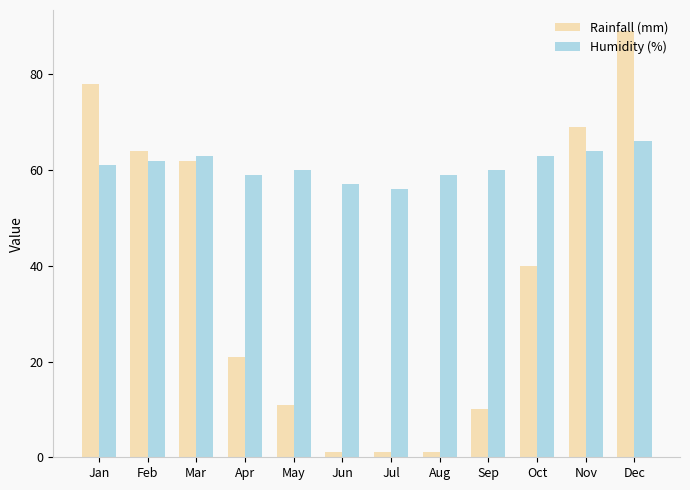

How many bars are there in total?

24